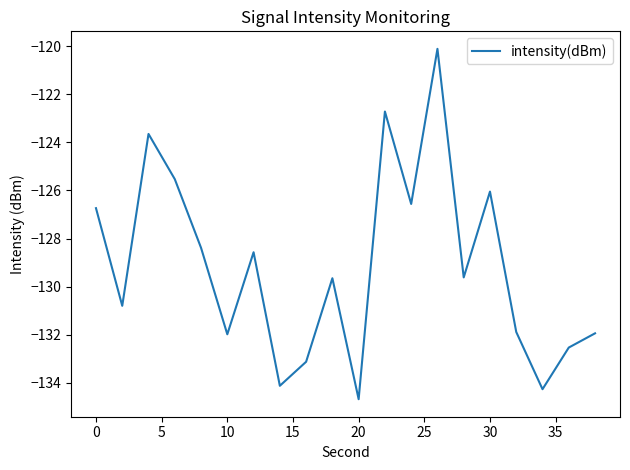

What is the greatest value displayed?

-120.1